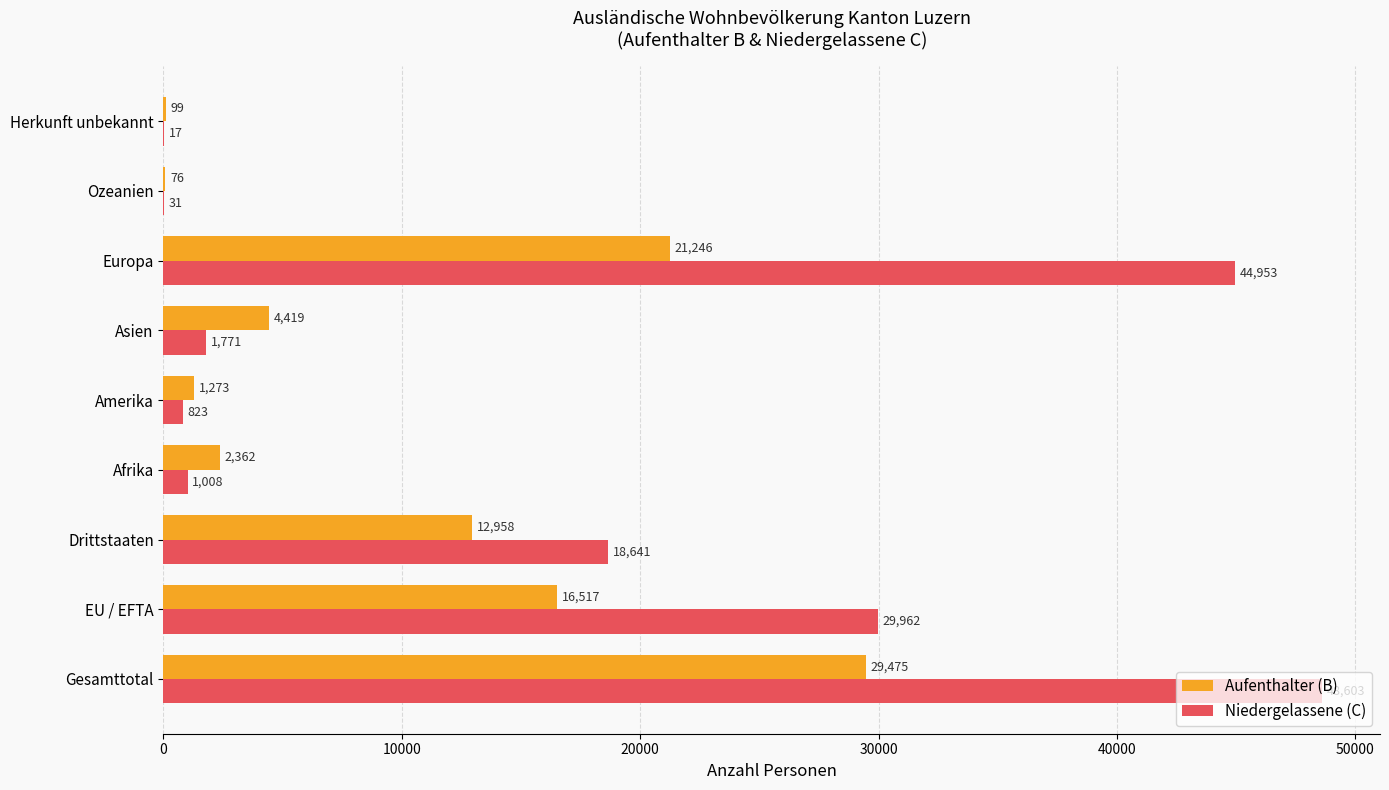

At which label does Niedergelassene (C) reach its peak?

Gesamttotal